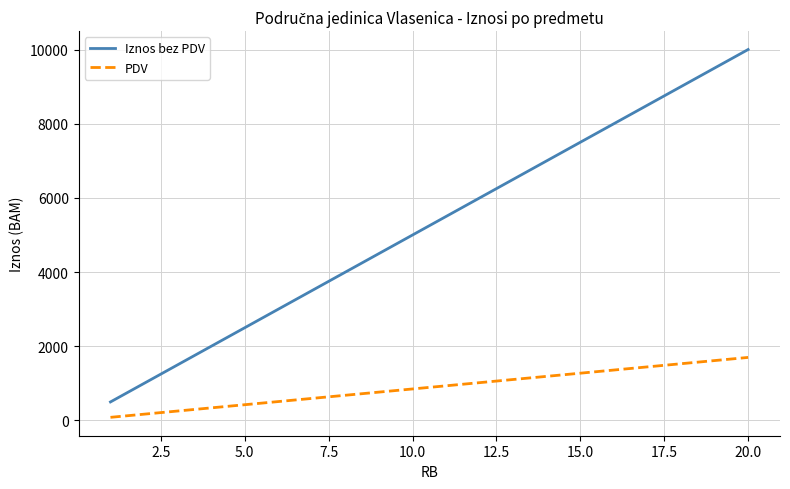

Which series has the largest total across all categories?

Iznos bez PDV